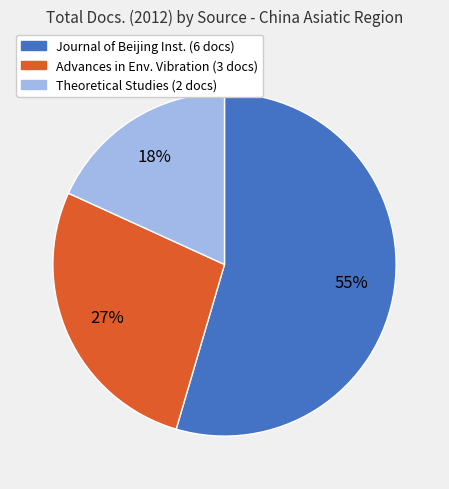

To the nearest percent, what is the average slice percentage?

33%